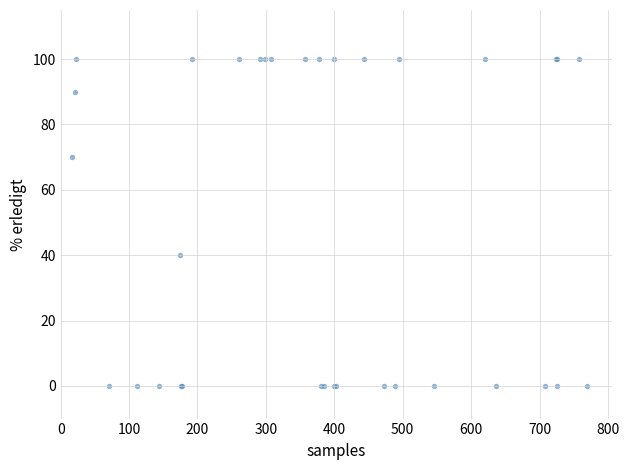

What Y value in the scatter plot is closest to 50?

40